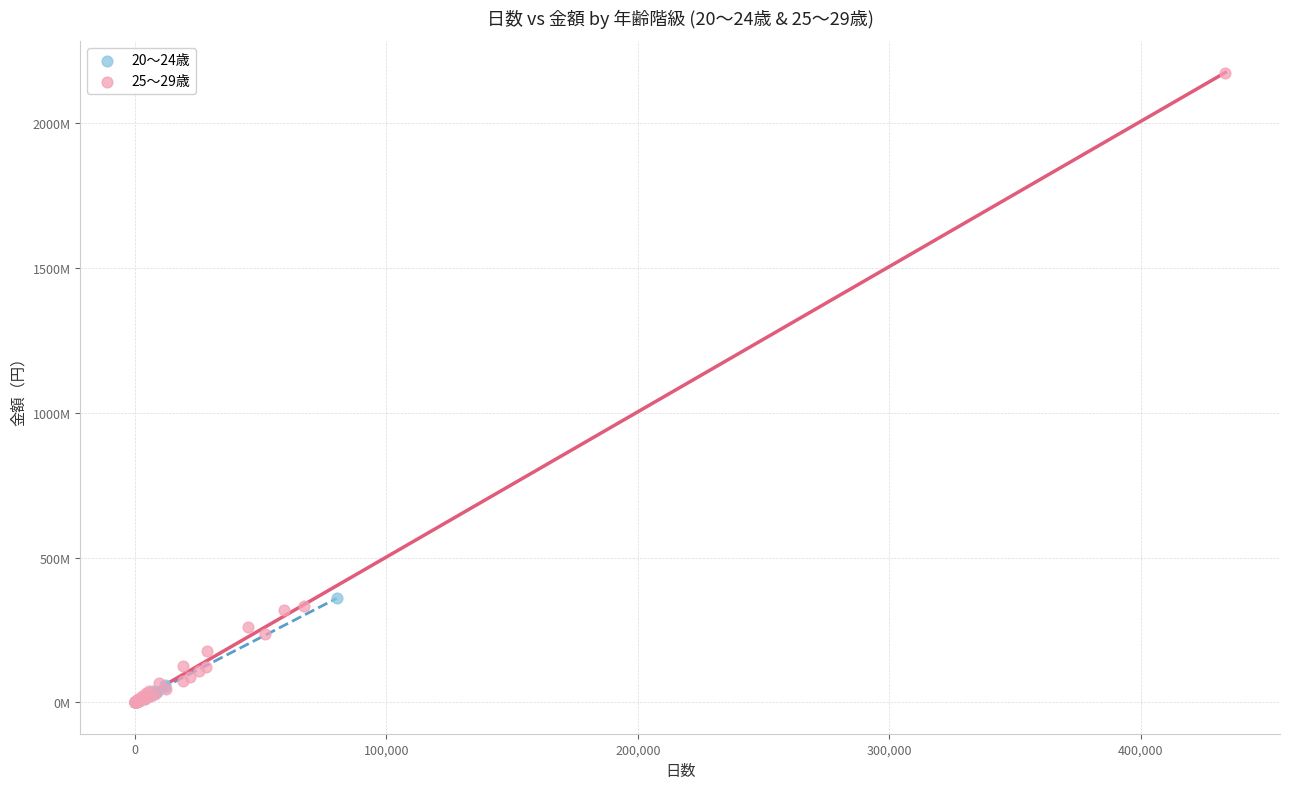

What are all the series names shown in the legend?

20～24歳, 25～29歳